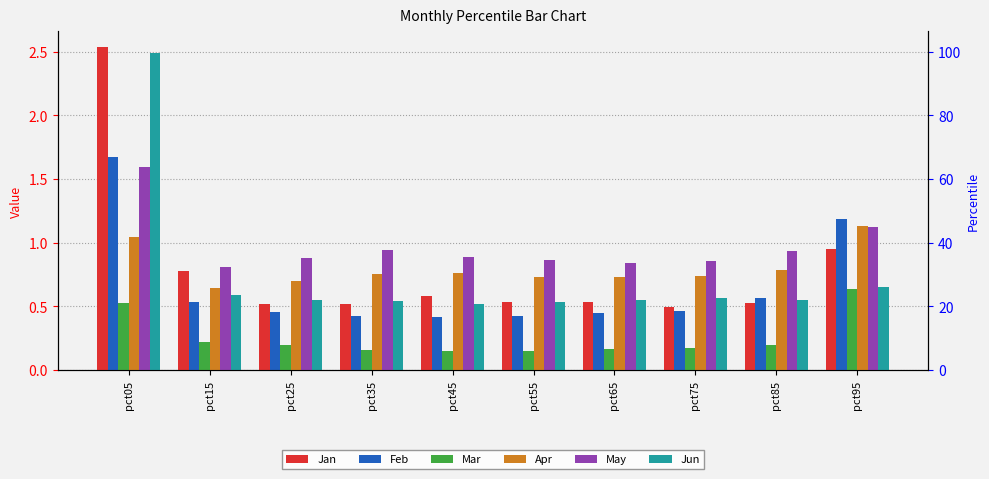

Which label corresponds to the largest value in the chart?

pct05